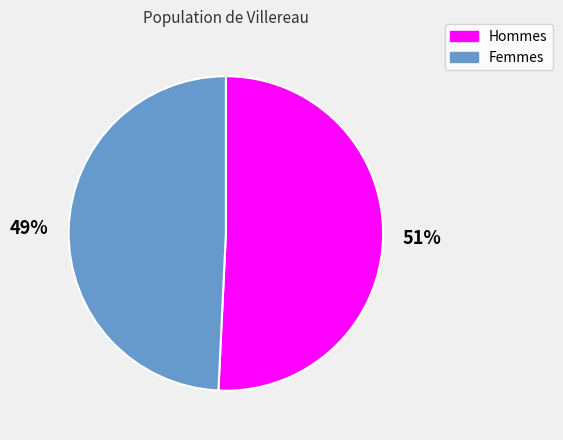

Which has a higher value, Femmes or Hommes?

Hommes